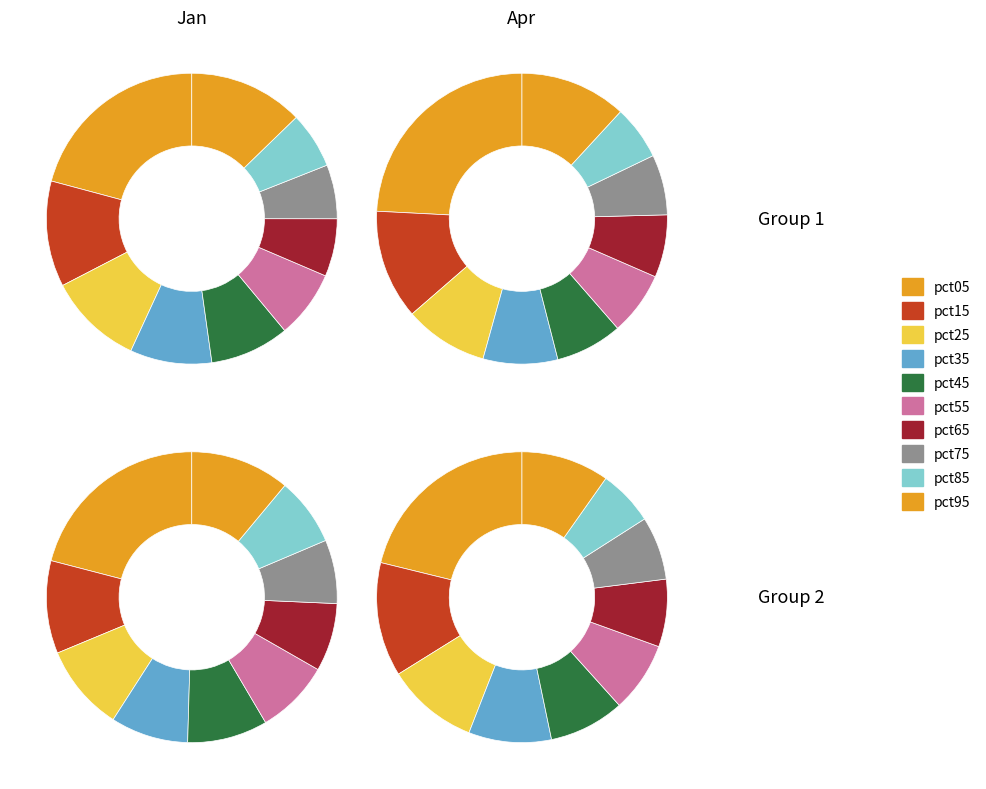

Between pct45 and pct15, which is larger?

pct15